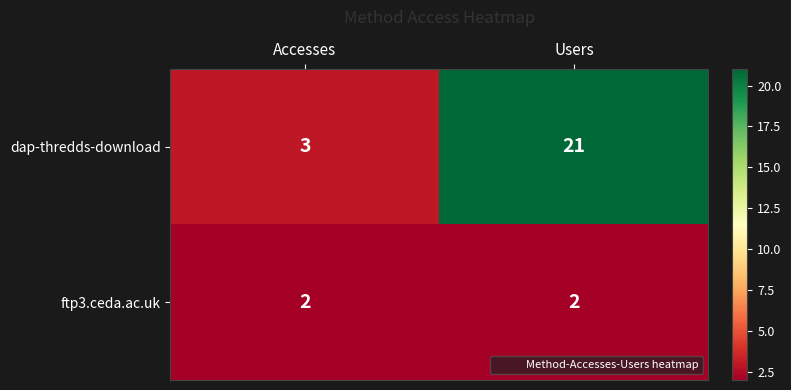

What is the total value across all series at Users?

23